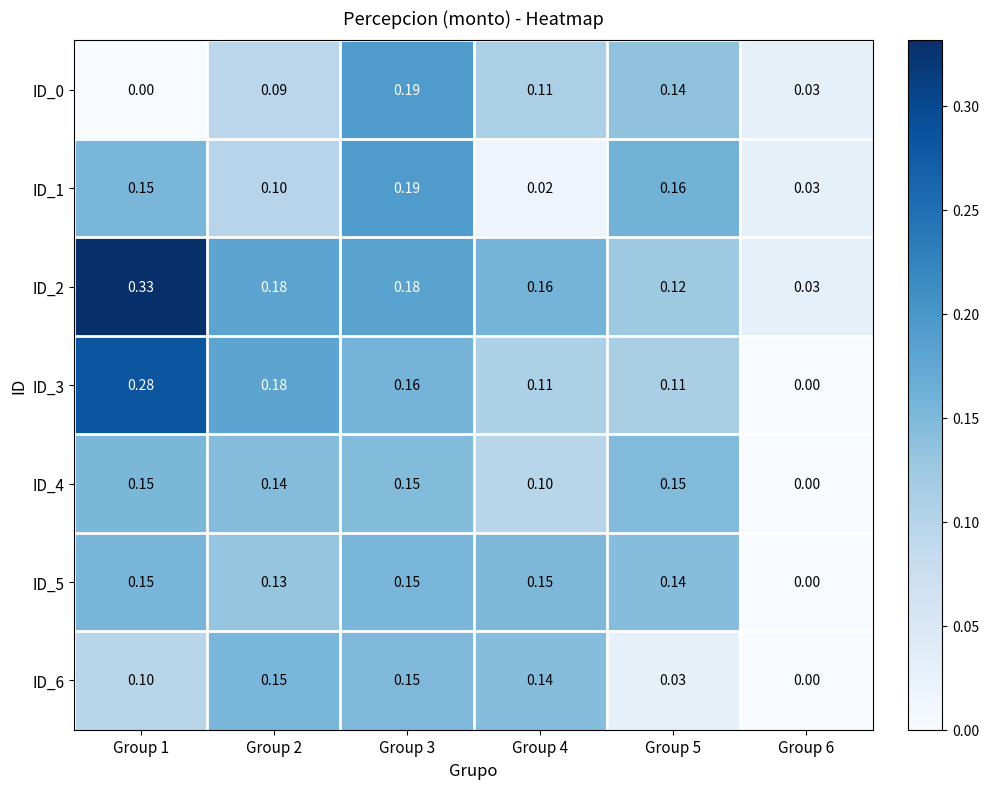

Count the number of categories in the chart.

6